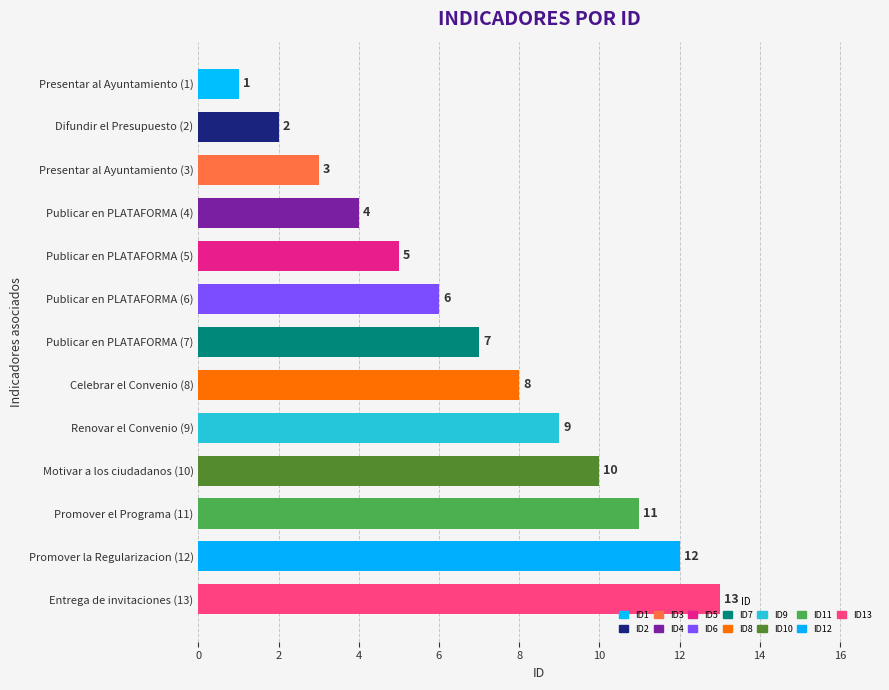

Rank the categories by value from lowest to highest.

Presentar al Ayuntamiento (1), Difundir el Presupuesto (2), Presentar al Ayuntamiento (3), Publicar en PLATAFORMA (4), Publicar en PLATAFORMA (5), Publicar en PLATAFORMA (6), Publicar en PLATAFORMA (7), Celebrar el Convenio (8), Renovar el Convenio (9), Motivar a los ciudadanos (10), Promover el Programa (11), Promover la Regularizacion (12), Entrega de invitaciones (13)